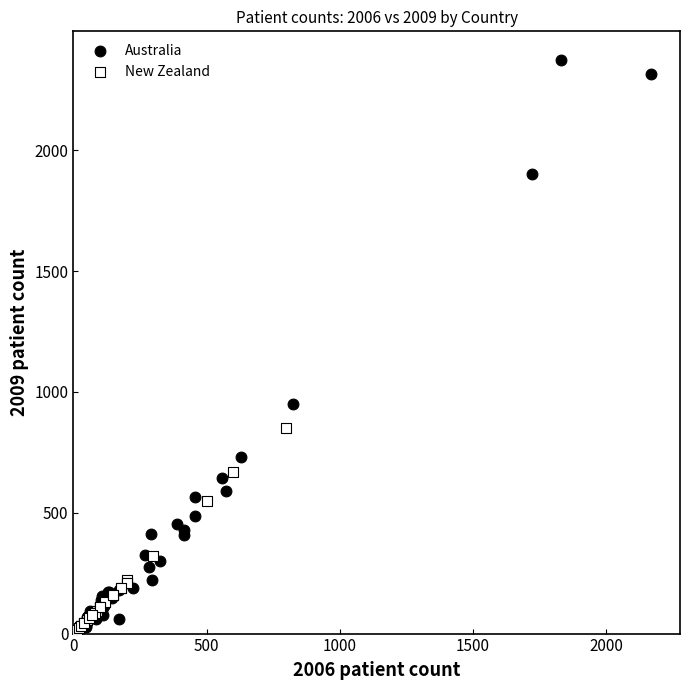

Which series has the largest Y range (max minus min)?

Australia